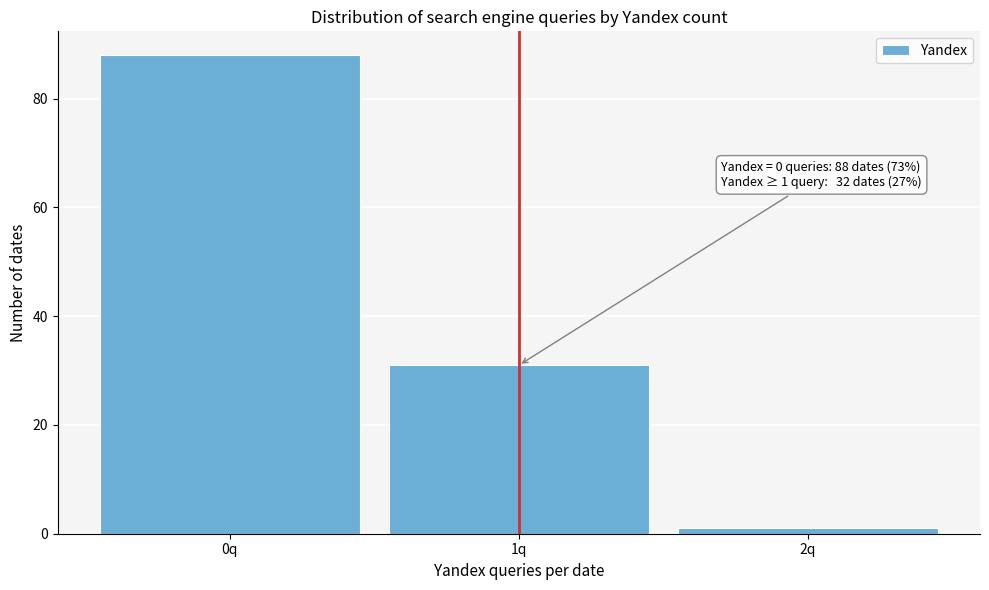

Reading left to right, transcribe all the data shown in this chart.

88	31	1